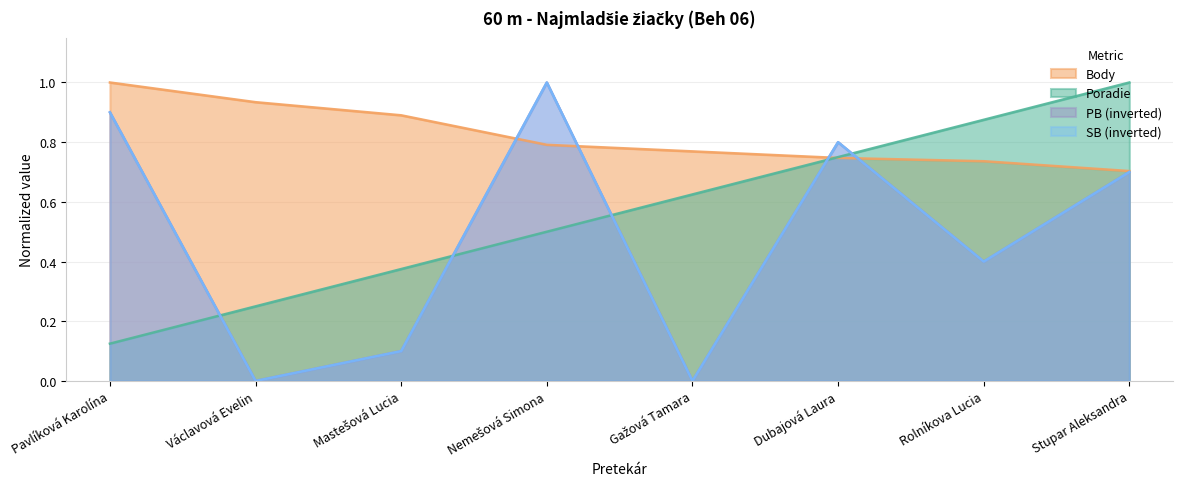

Where is SB nearest to the value 0?

Václavová Evelin